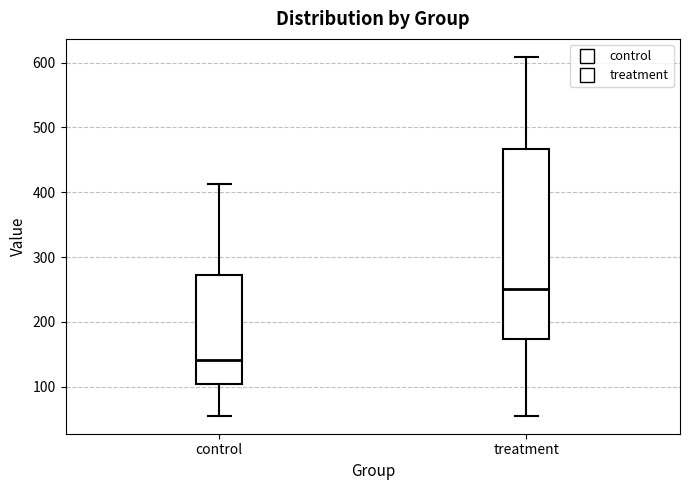

Reading left to right, read every box against the y-axis: the position of its median line, the range the box covers, and the ends of its whiskers. The values are not printed on the chart, so give them approximately, as read against the axis.

control: median 140, box 100 to 270, whiskers 60 to 410
treatment: median 250, box 170 to 470, whiskers 60 to 610